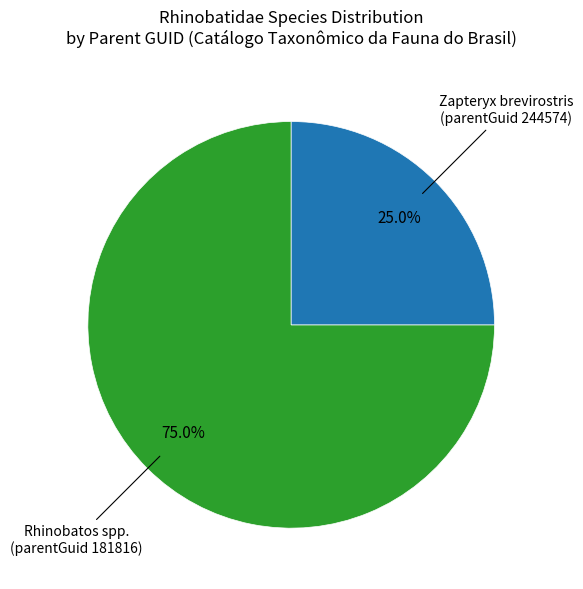

To the nearest percent, what is the average slice percentage?

50%